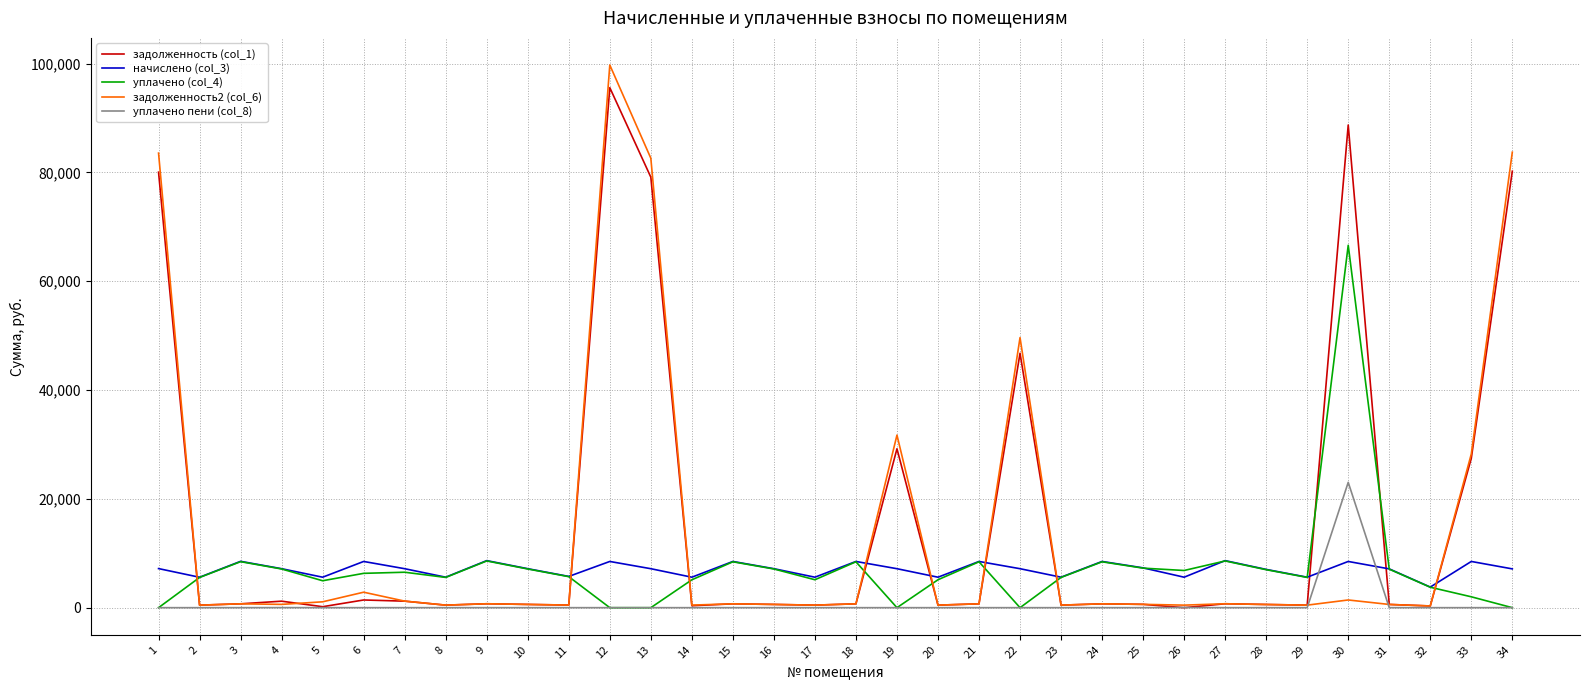

How many values in the начислено (col_3) series exceed 7163?

20